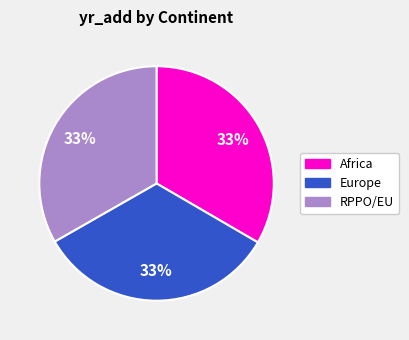

Do RPPO/EU and Africa together represent more than half of the pie?

Yes